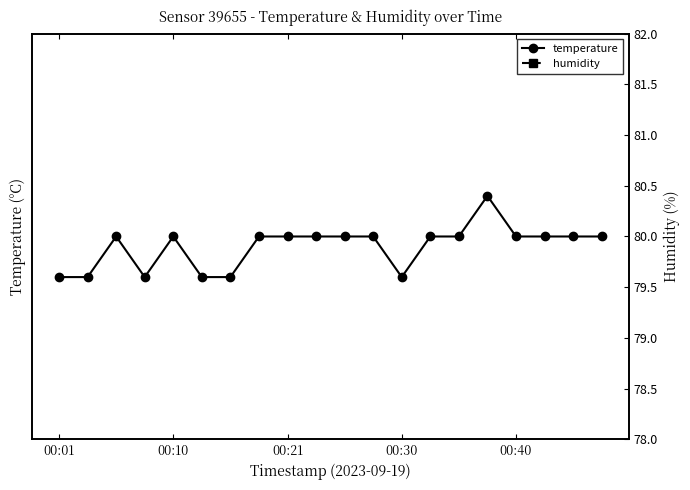

The value of humidity at 00:21 is 22.8. True or false?

False